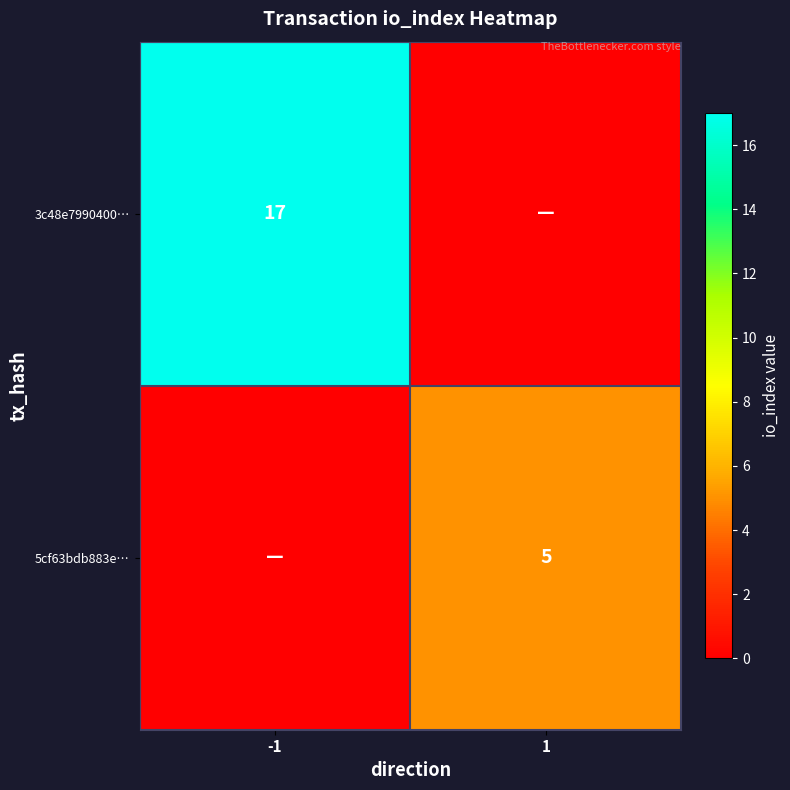

Which label corresponds to the smallest value in the chart?

1